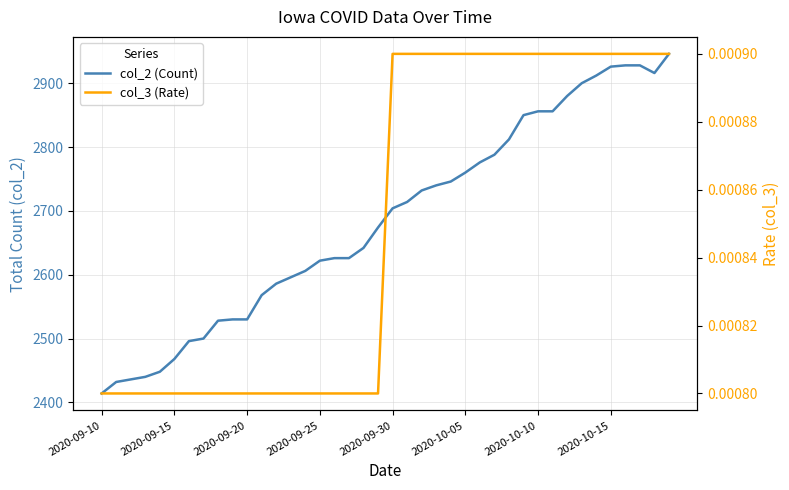

Is this an area chart (filled region under the line)?

No